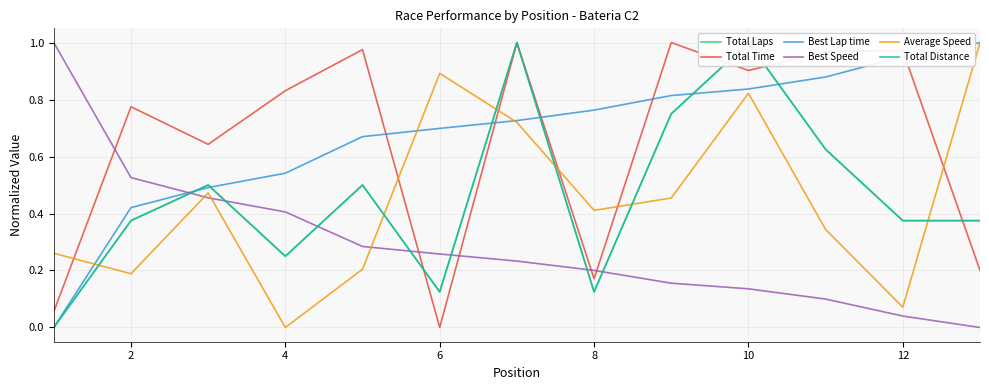

True or false: Average Speed and Best Speed cross at least once.

True